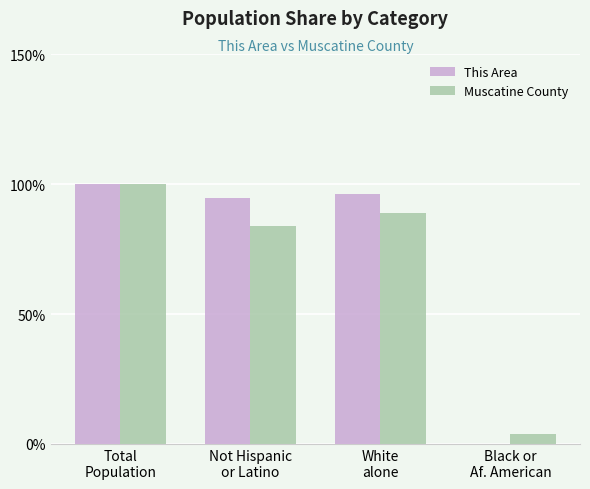

Which series has the largest range (max minus min)?

This Area